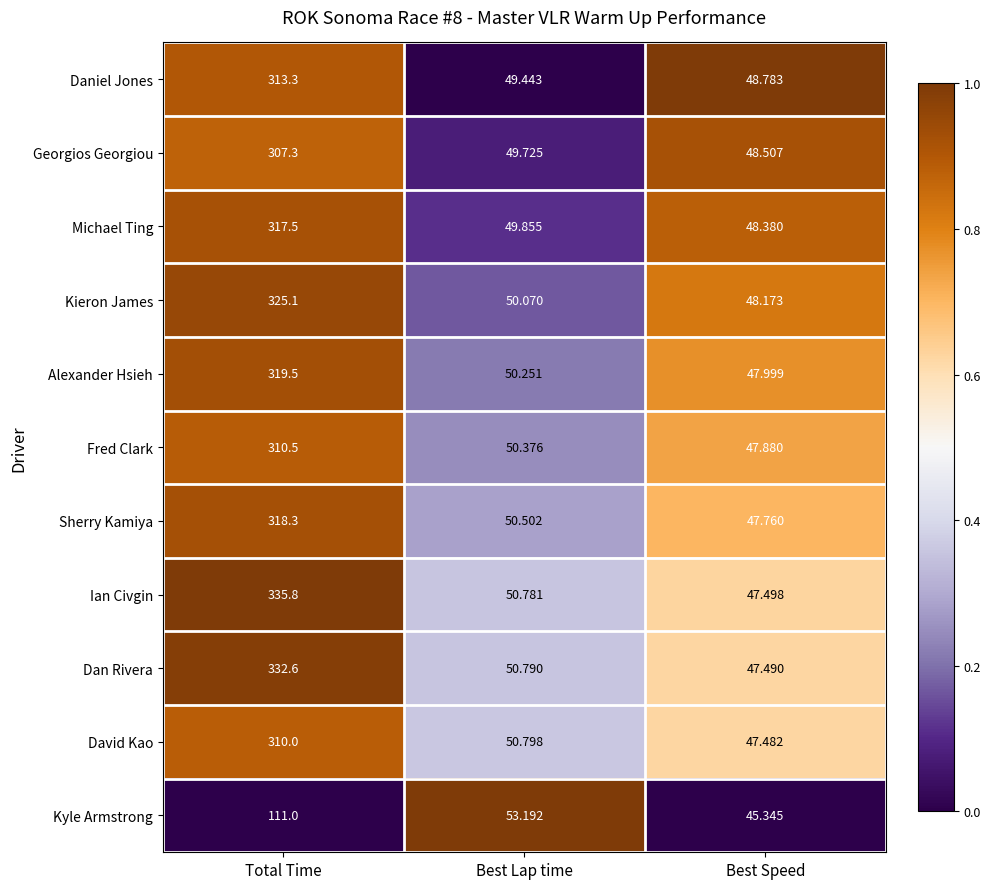

Which series has the largest total across all categories?

Ian Civgin